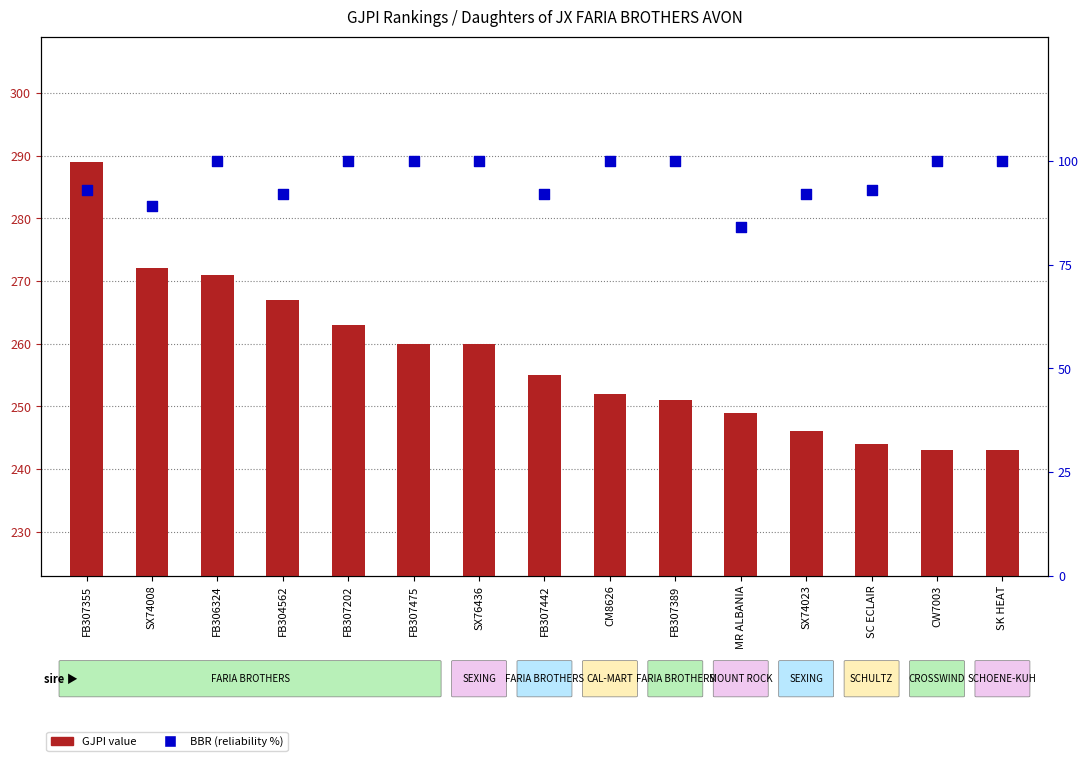

At which category is the sum across all series the highest?

FB307355